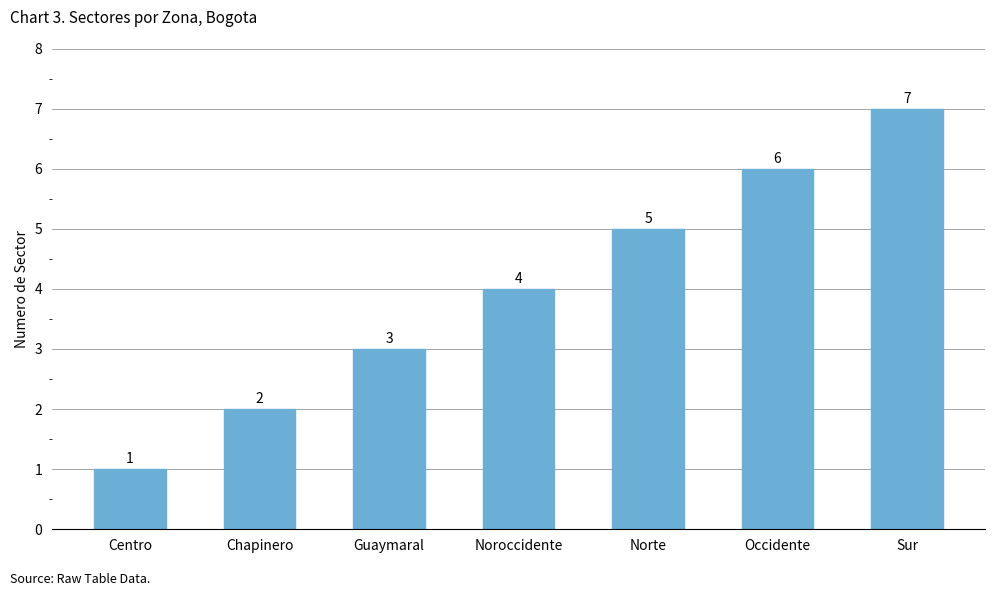

Reading right to left, what are all the values shown in this chart?

Sur=7	Occidente=6	Norte=5	Noroccidente=4	Guaymaral=3	Chapinero=2	Centro=1